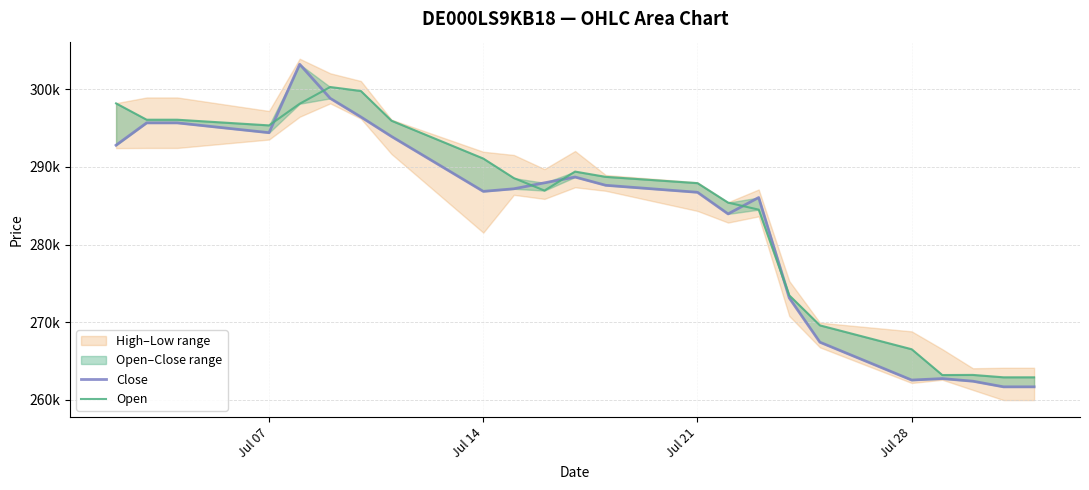

How many values in the Open series exceed 288557?

11